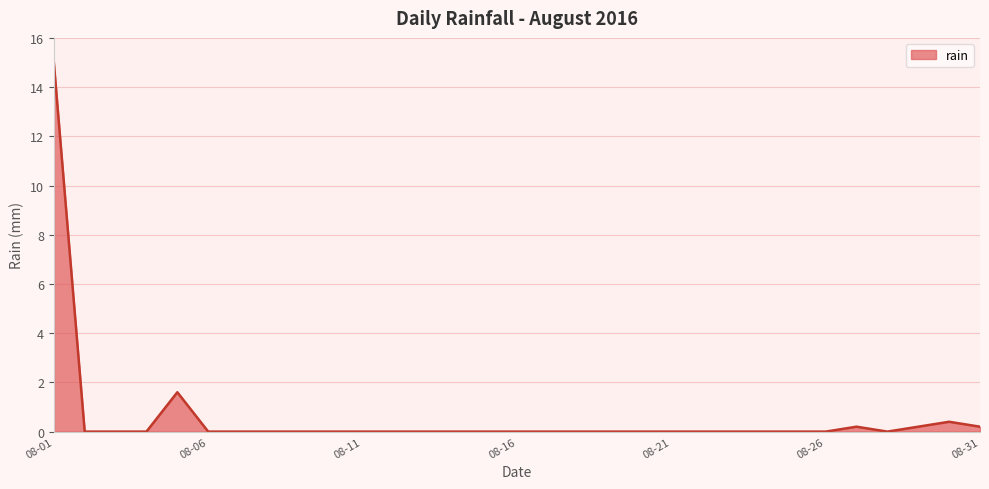

Count the number of categories in the chart.

31